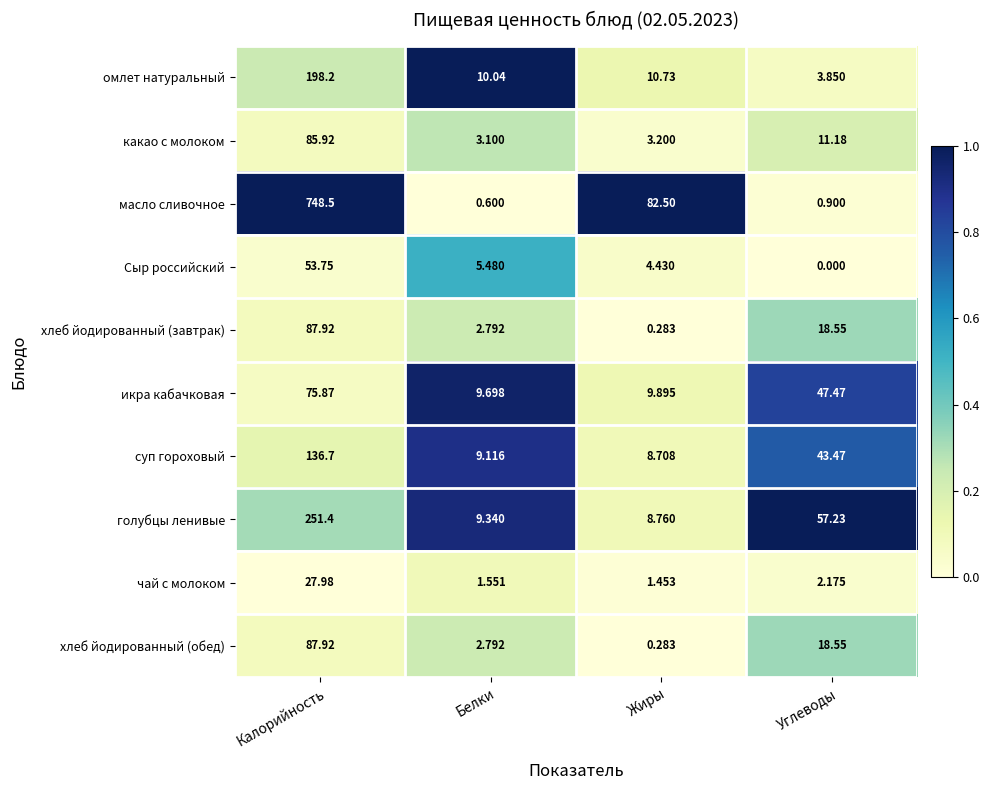

Which category has the lowest value in the омлет натуральный series?

Углеводы